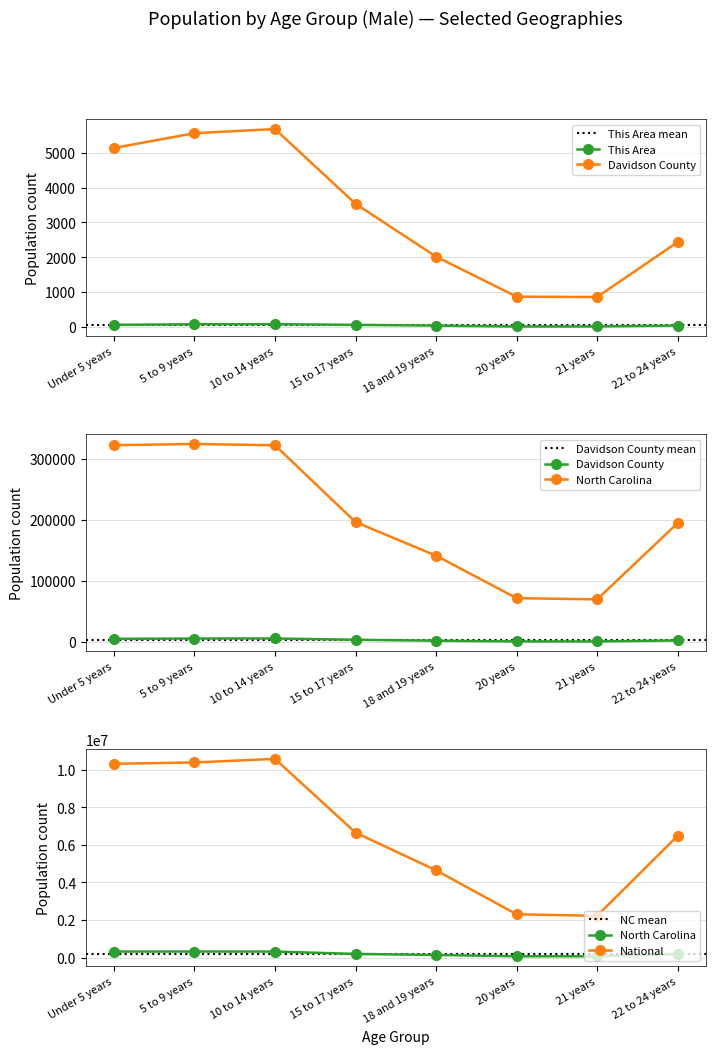

True or false: North Carolina (Male) and Davidson County (Male) intersect in this chart.

False